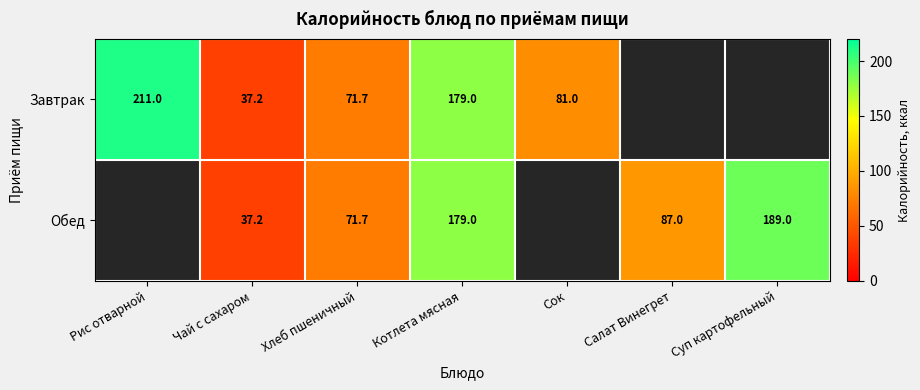

The Завтрак series shows 124.2 at Сок. True or false?

False